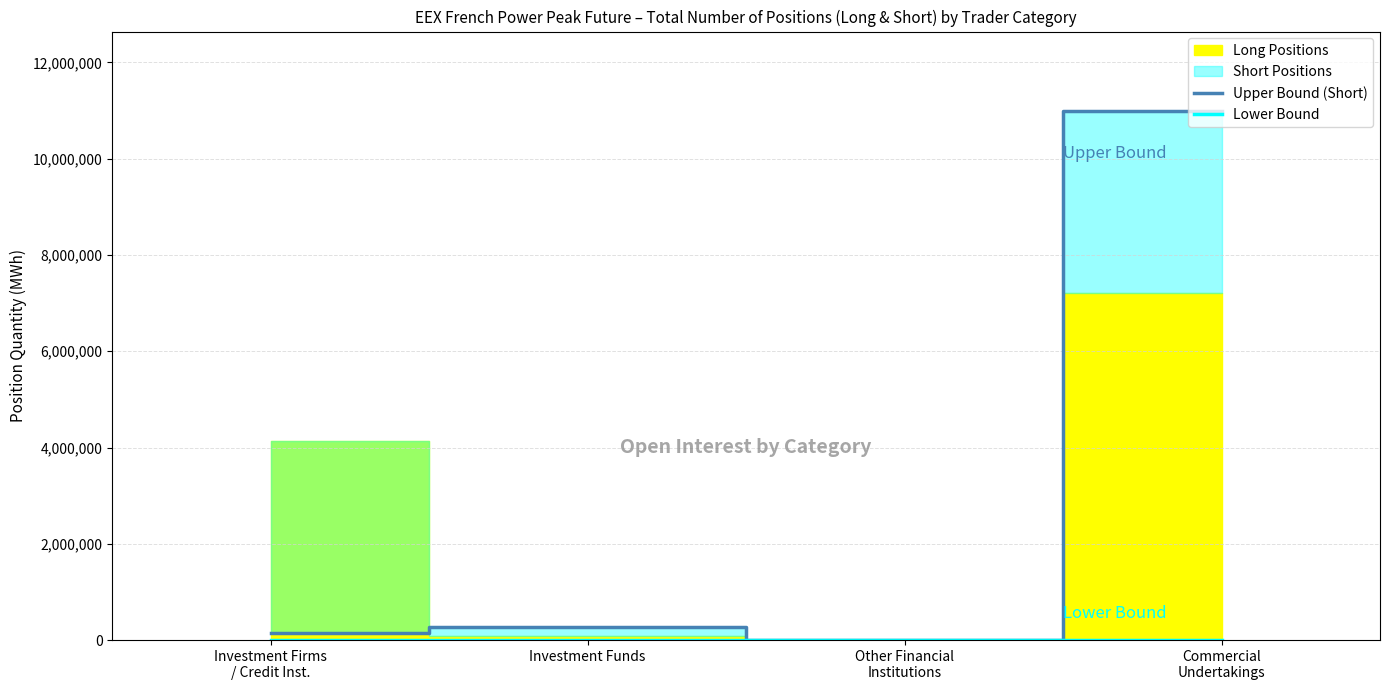

Which label corresponds to the smallest value in the chart?

Other Financial
Institutions